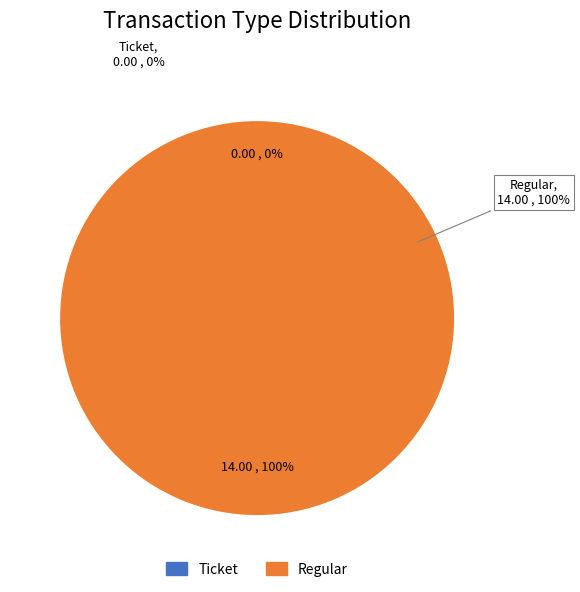

Which slice is the smallest?

Ticket